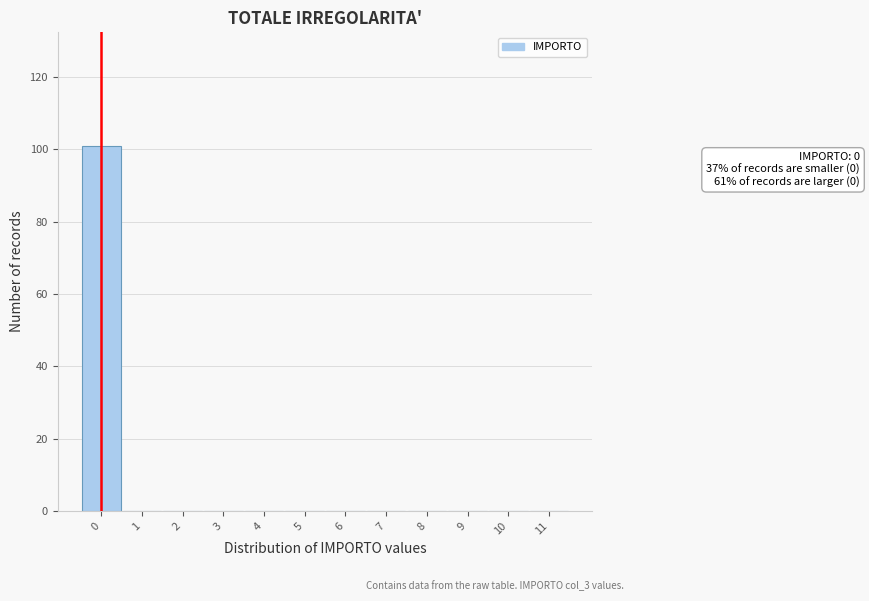

Over which range of the x-axis is the bar tallest?

-0.5 to 0.5